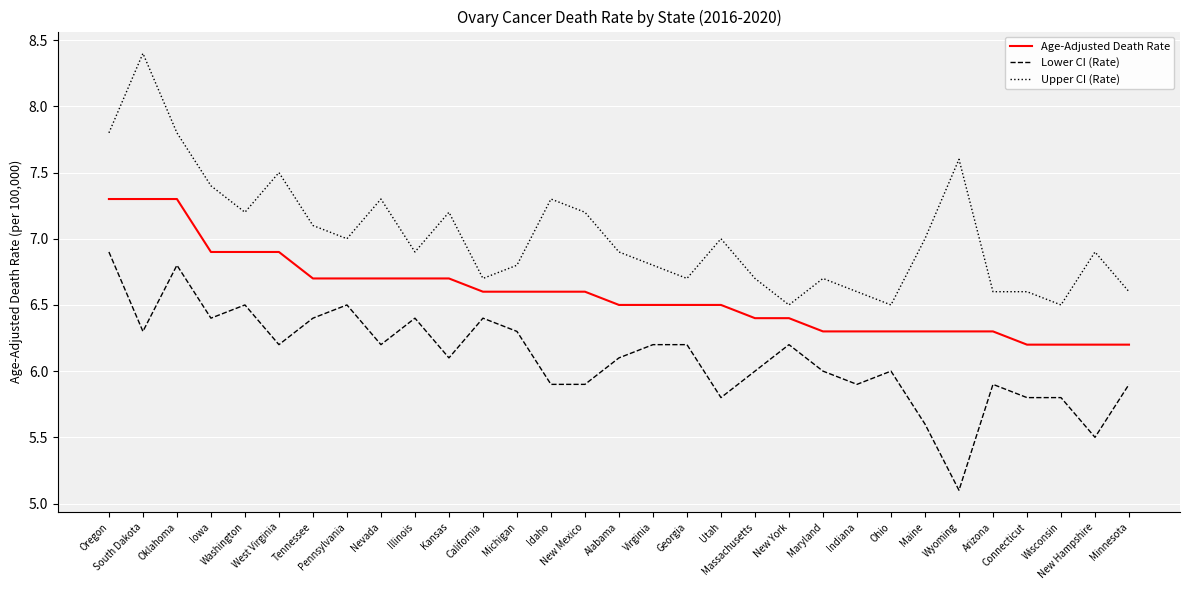

How many series are shown in this chart?

3